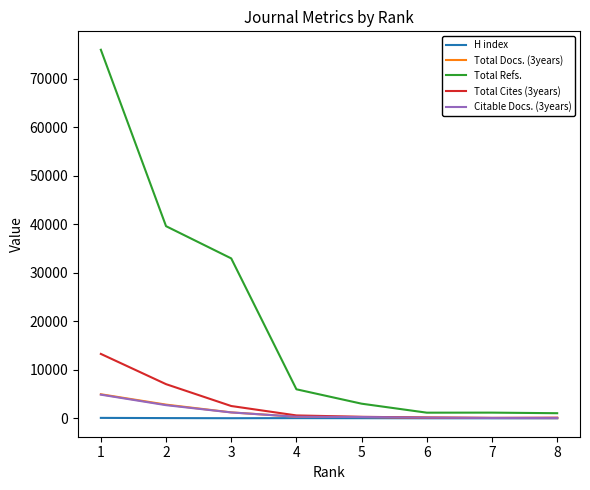

True or false: Total Cites (3years) and Total Refs. cross at least once.

False